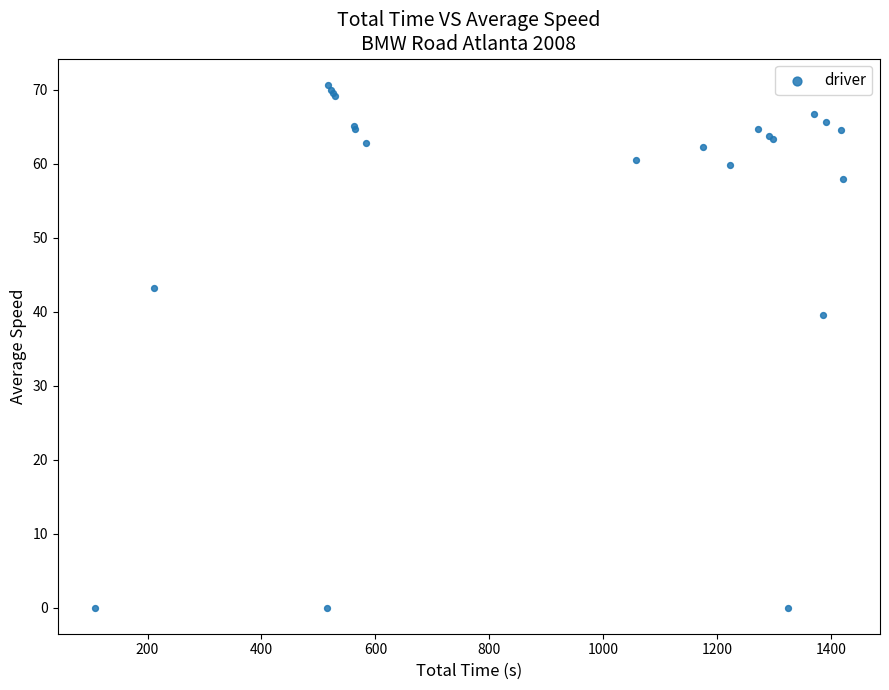

What Y value in the scatter plot is closest to 35?

39.6